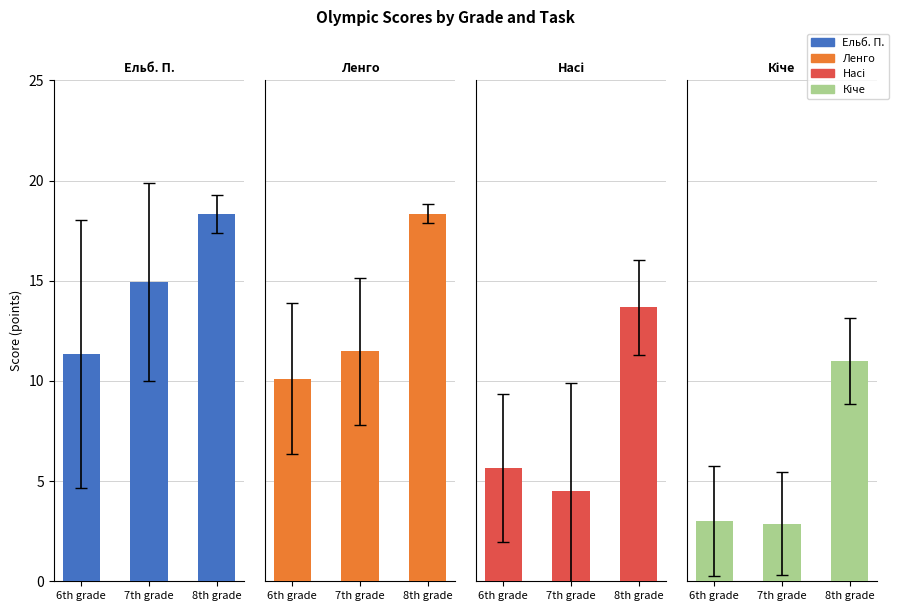

At which category is the sum across all series the highest?

8th grade